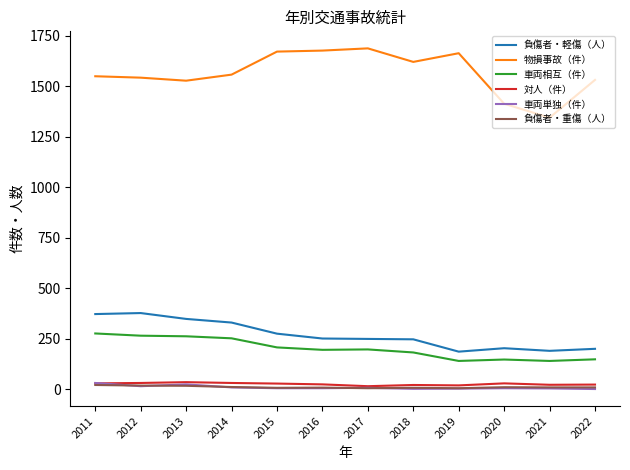

At how many categories does at least one series exceed 939?

12